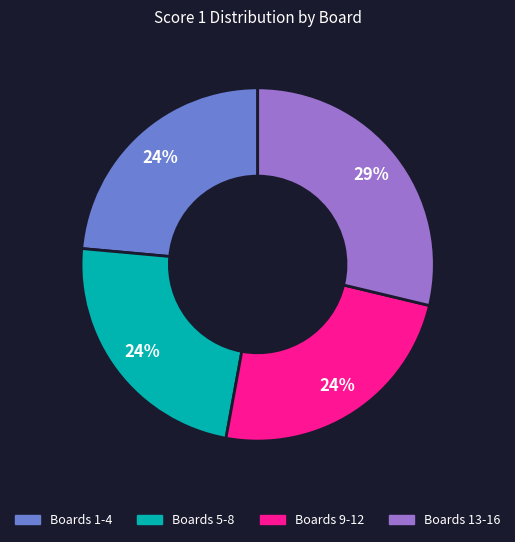

To the nearest percent, what portion does Boards 9-12 represent?

24%